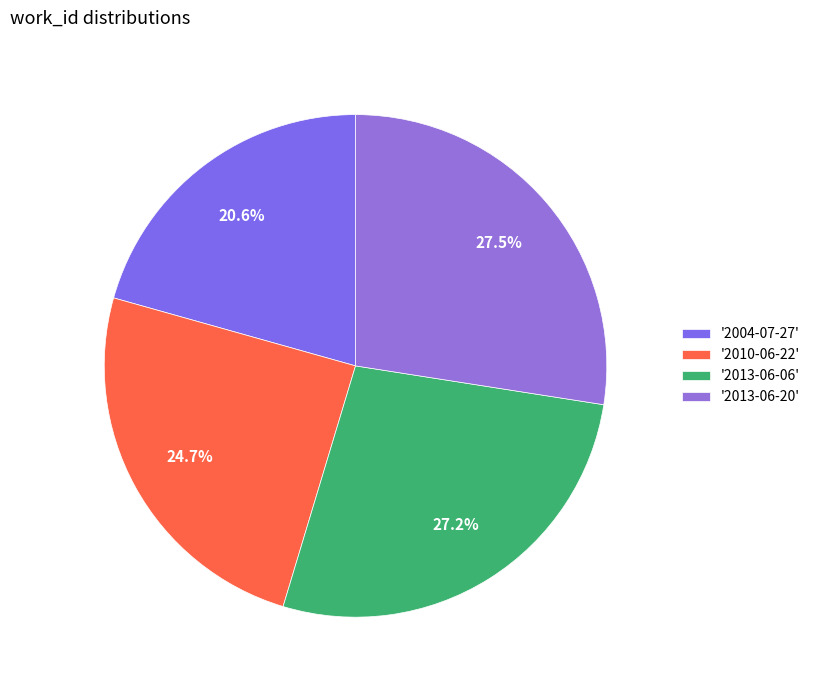

How many segments does this pie chart have?

4